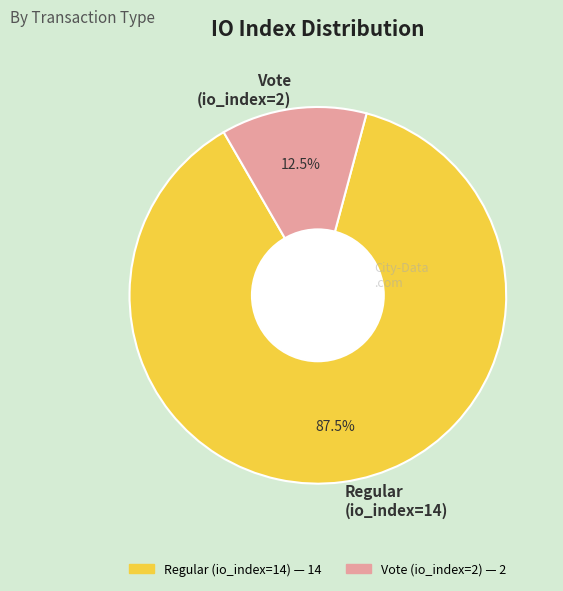

Rank the categories by value from lowest to highest.

Vote (io_index=2), Regular (io_index=14)